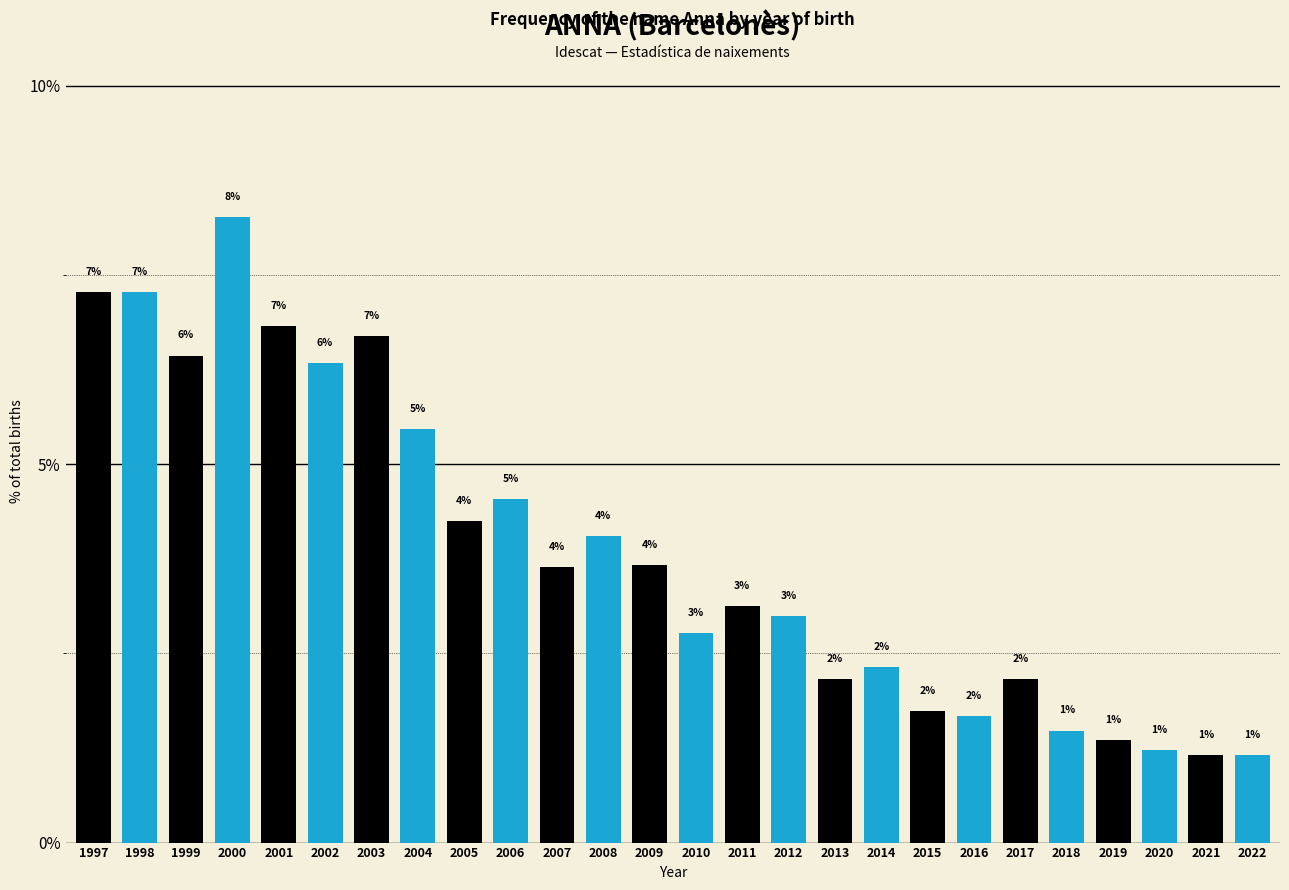

Are the bars grouped side by side (vs. stacked)?

No